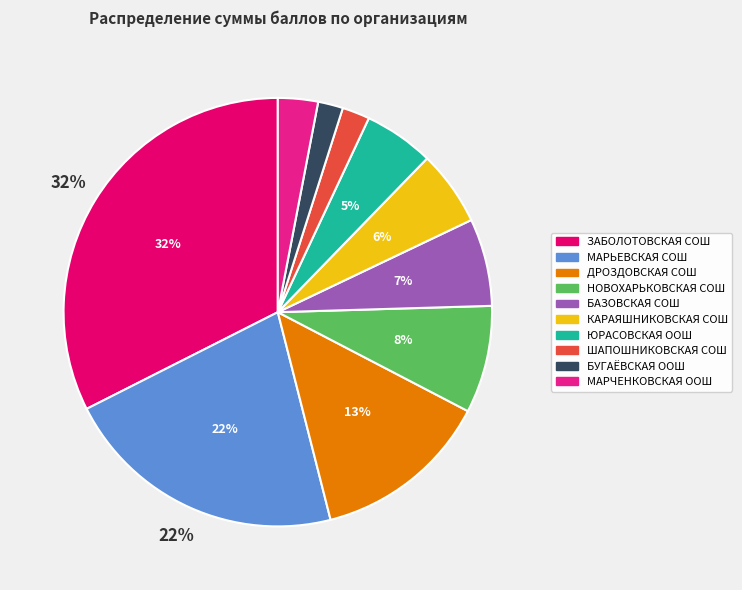

Is there a majority slice in this chart?

No